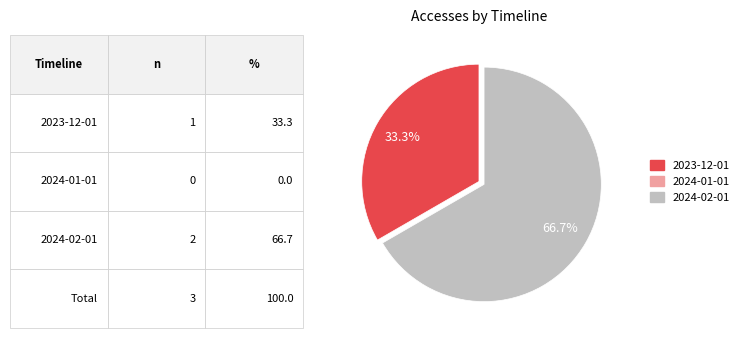

Does any single category account for the majority?

Yes